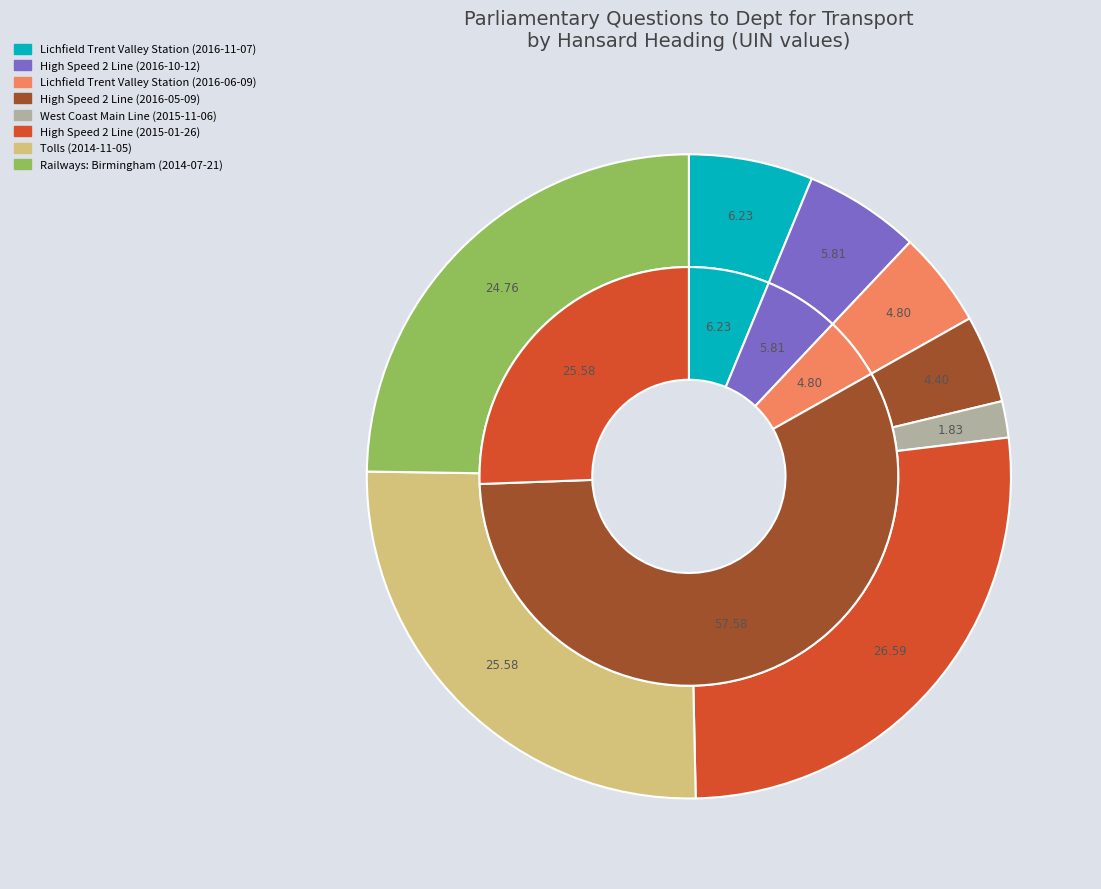

To the nearest percent, what portion does High Speed 2 Line (2016-10-12) represent?

6%